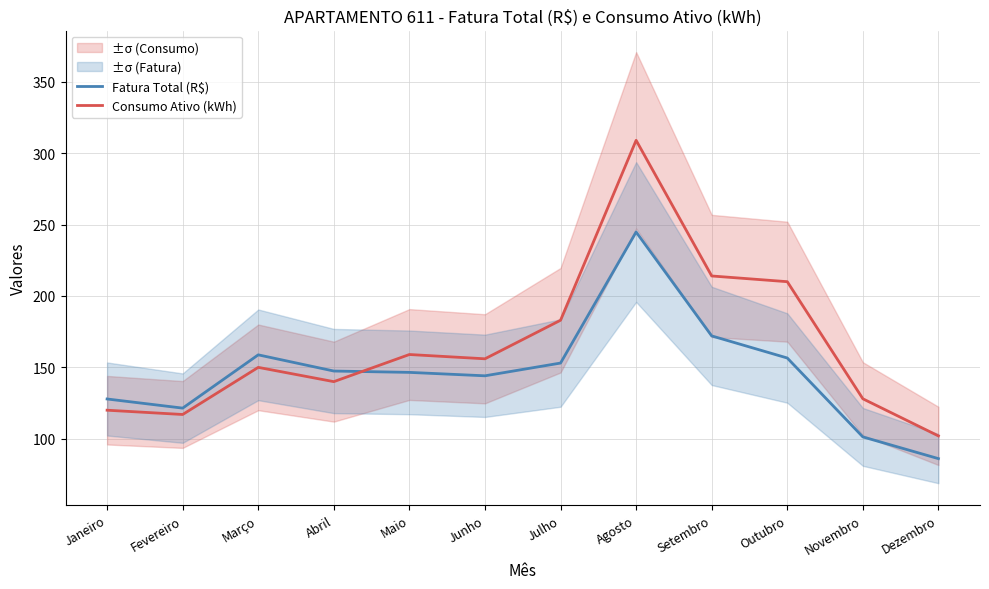

What is the label of the 9th point from the left?

Setembro